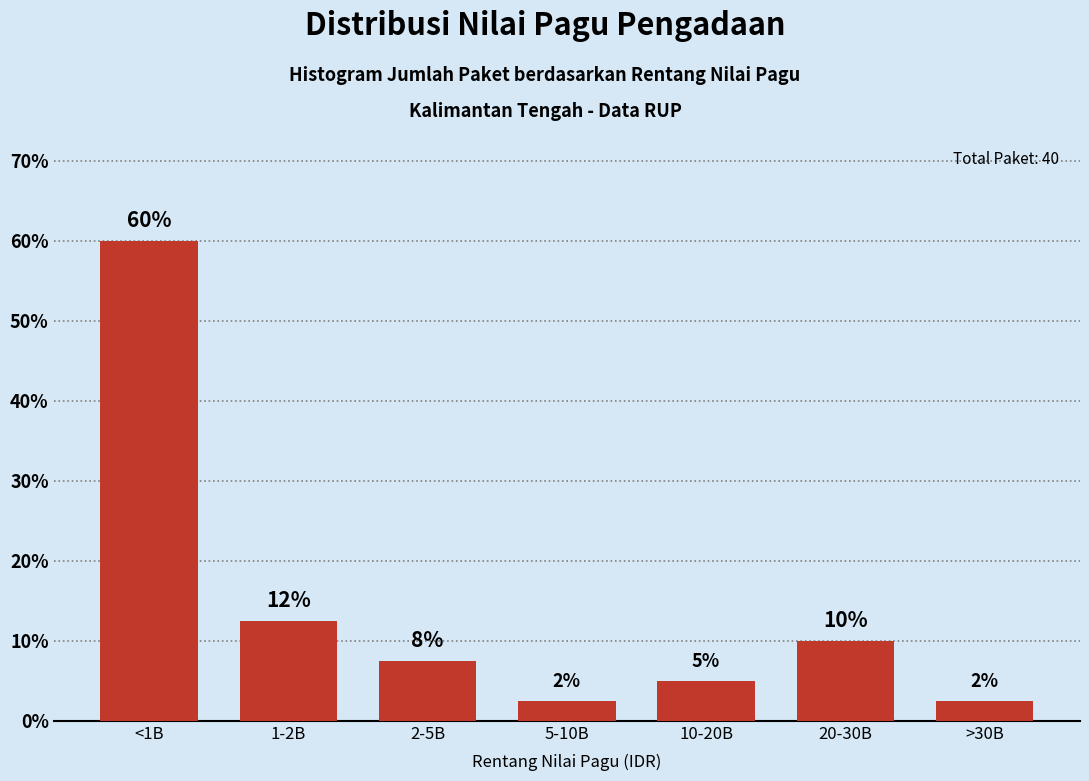

How many bars are there in total?

7